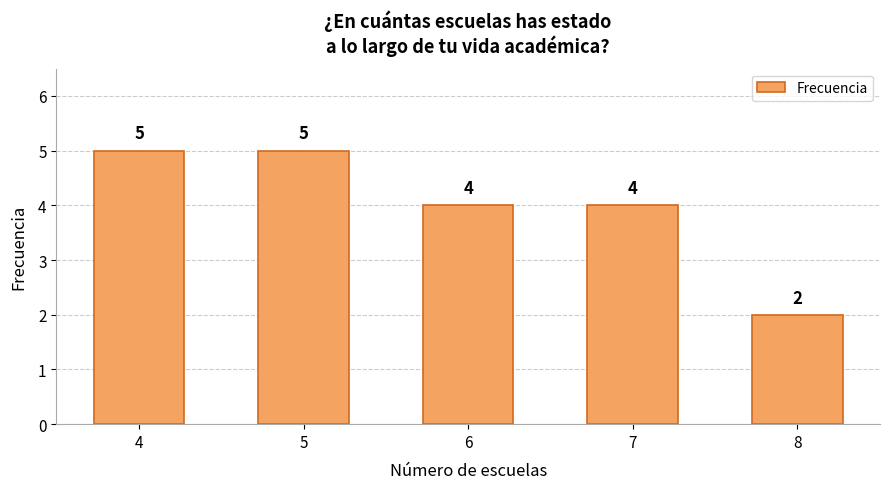

What is the sum of all values?

20